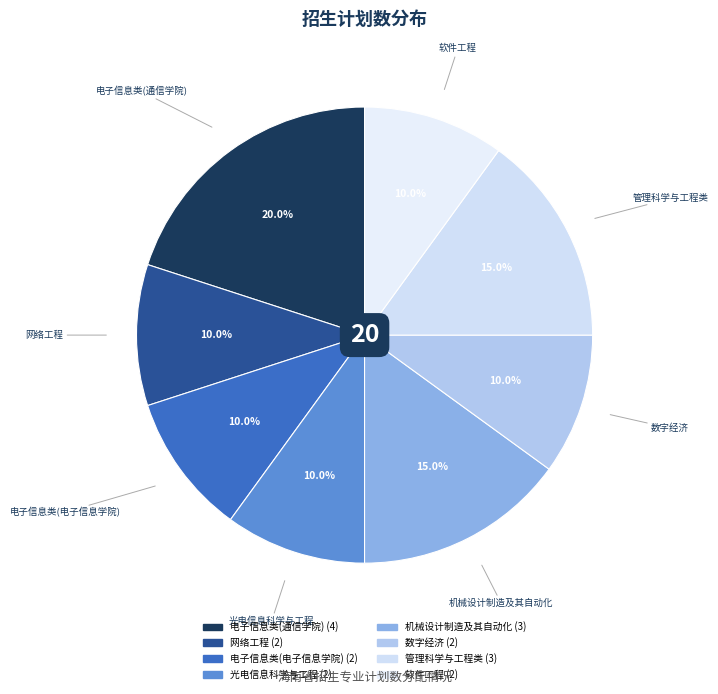

What is the largest slice in the pie chart?

电子信息类(通信学院)